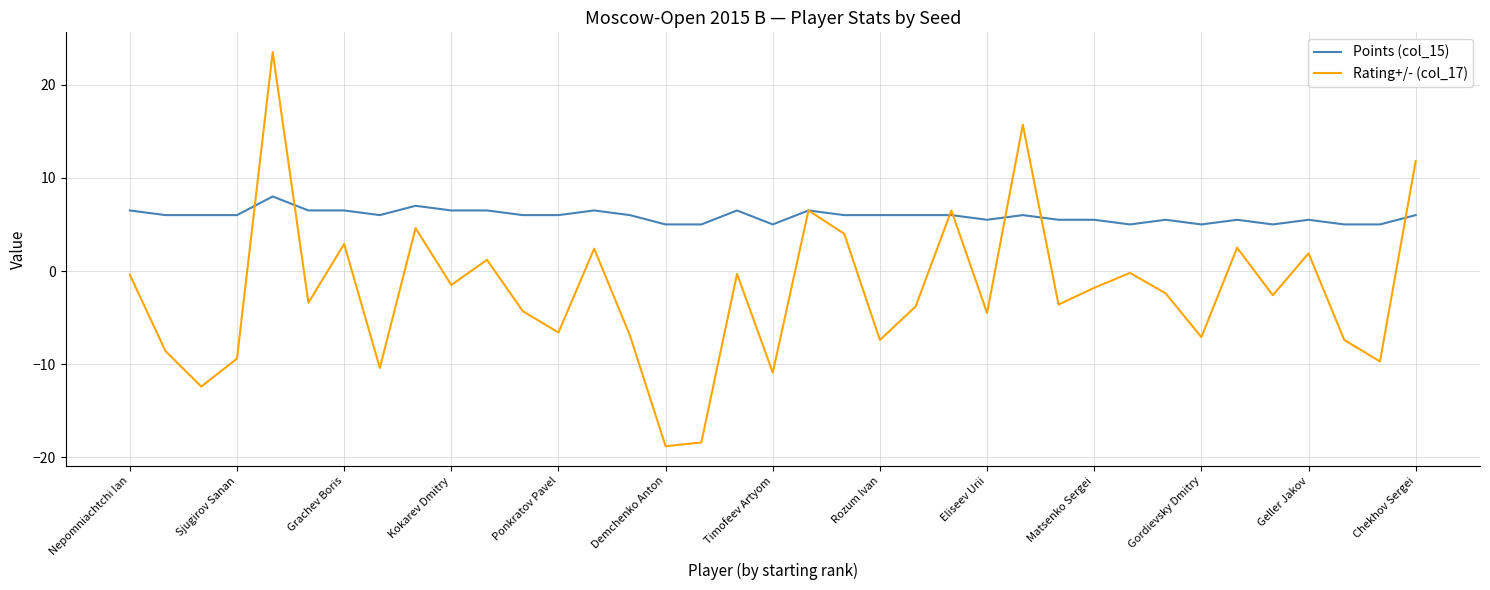

True or false: Points (col_15) has more than 0 interior local peaks.

True